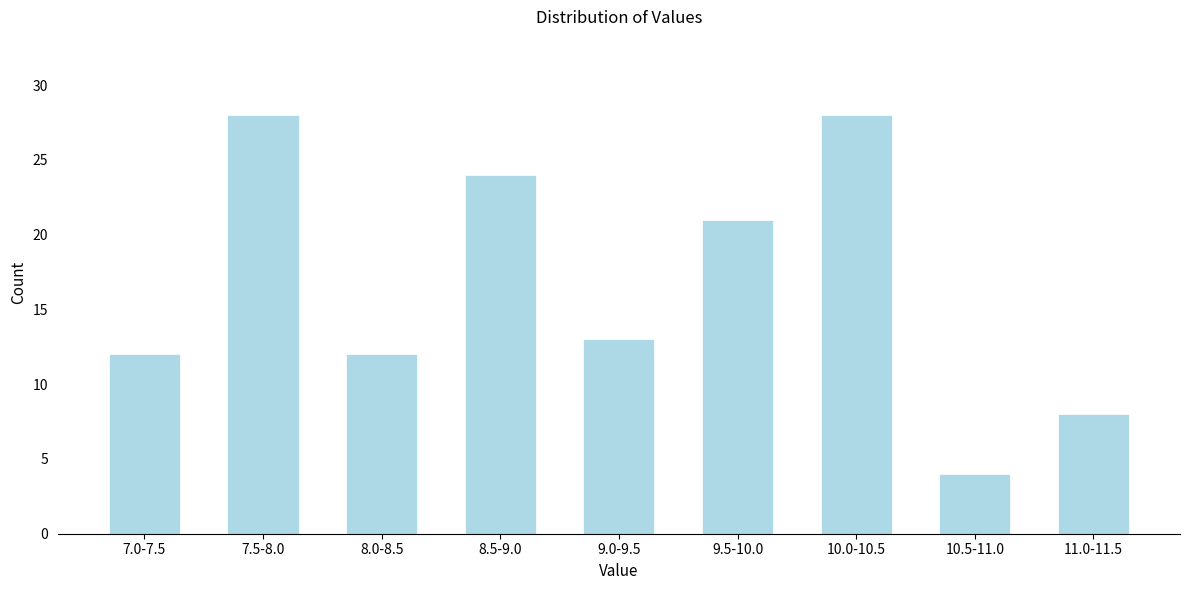

Reading left to right, extract all data points from this chart.

7.0-7.5=12	7.5-8.0=28	8.0-8.5=12	8.5-9.0=24	9.0-9.5=13	9.5-10.0=21	10.0-10.5=28	10.5-11.0=4	11.0-11.5=8